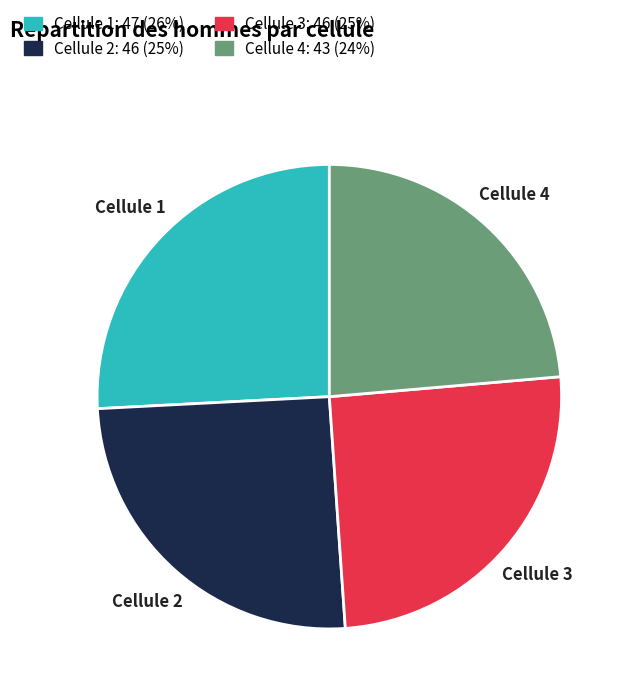

What is the largest slice in the pie chart?

Cellule 1